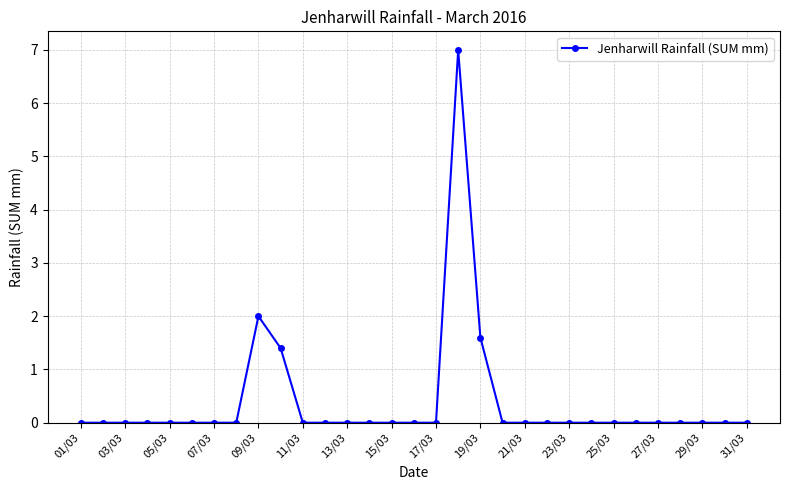

What is the value of the 18th point from the left?

7.0